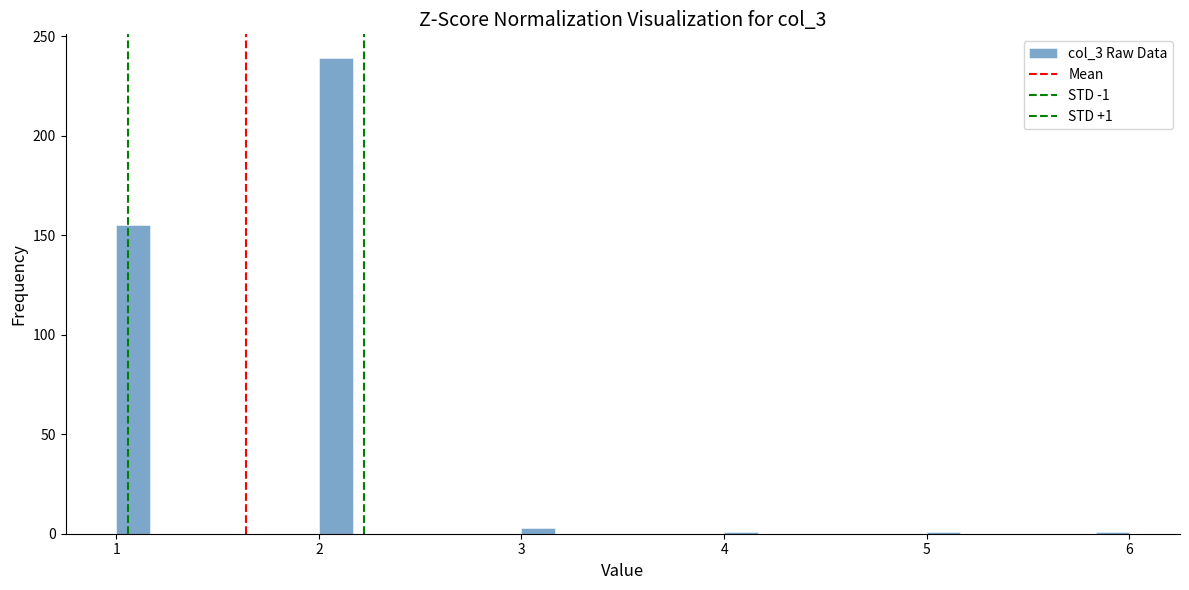

Around what value on the x-axis is the tallest bar? Give the approximate position of its centre, as read against the axis.

2.1